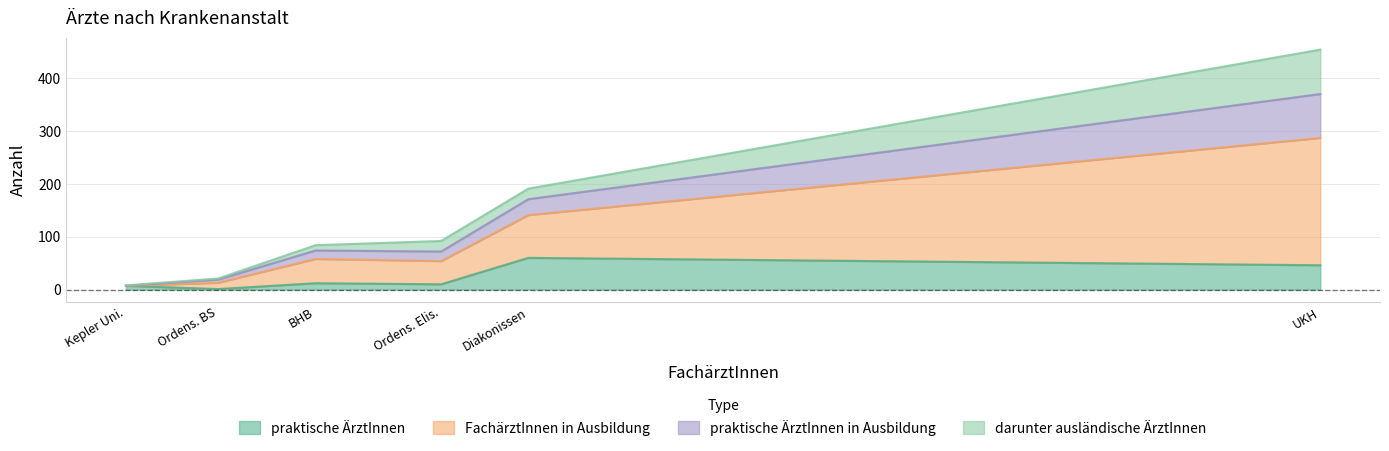

How many positive values does the praktische ÄrztInnen in Ausbildung series have?

5